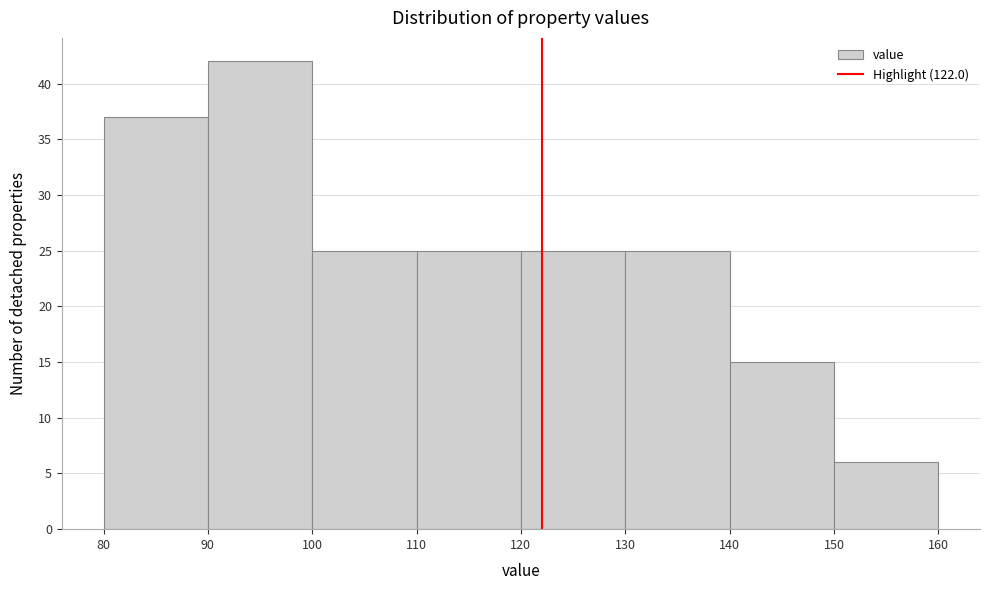

How tall is the bar that spans 110 to 120 on the x-axis? The values are not printed on the chart, so give them approximately, as read against the axis.

25